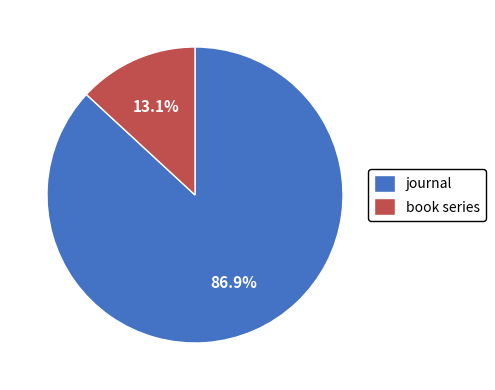

Which category has the smallest portion of the pie?

book series